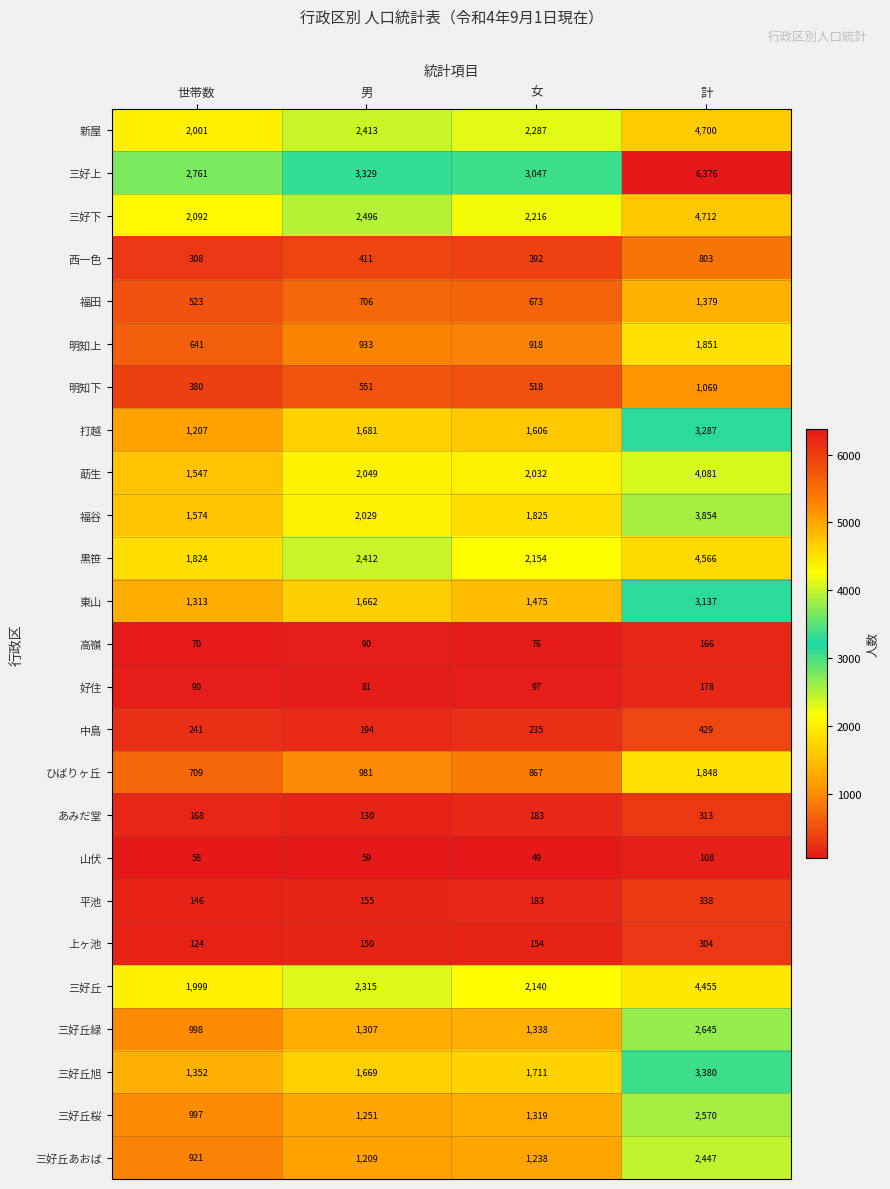

At how many categories does at least one series exceed 246?

4